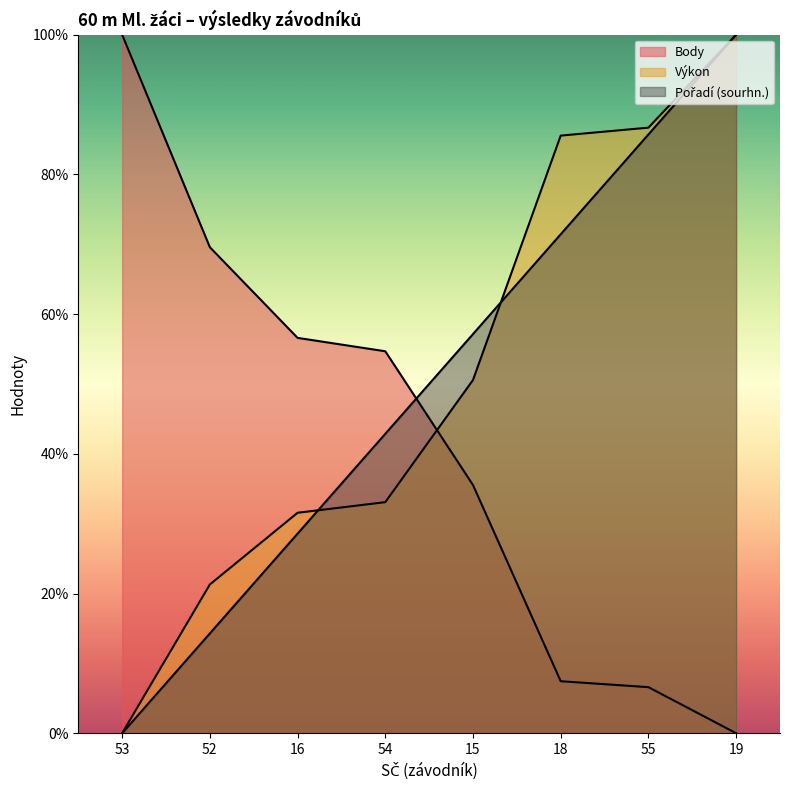

What is the total value across all series at 52?

105.2